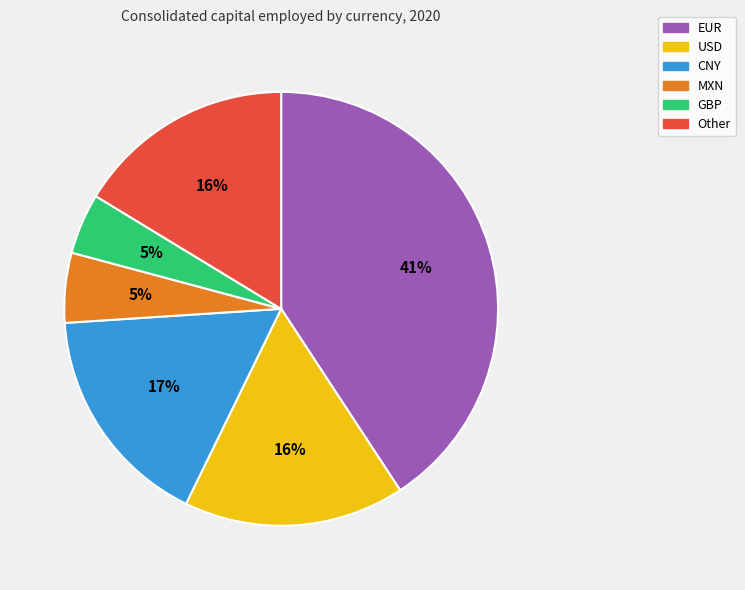

The USD slice represents 16% of the pie. True or false?

True